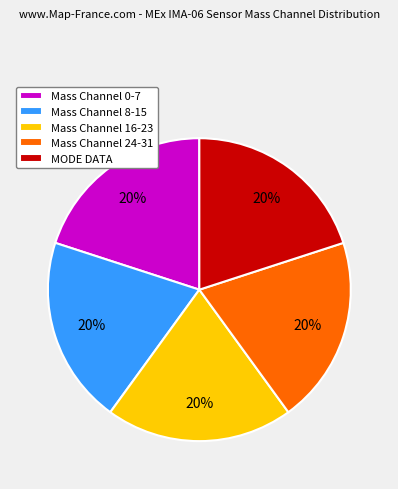

True or false: MODE DATA accounts for 20% of the total.

True